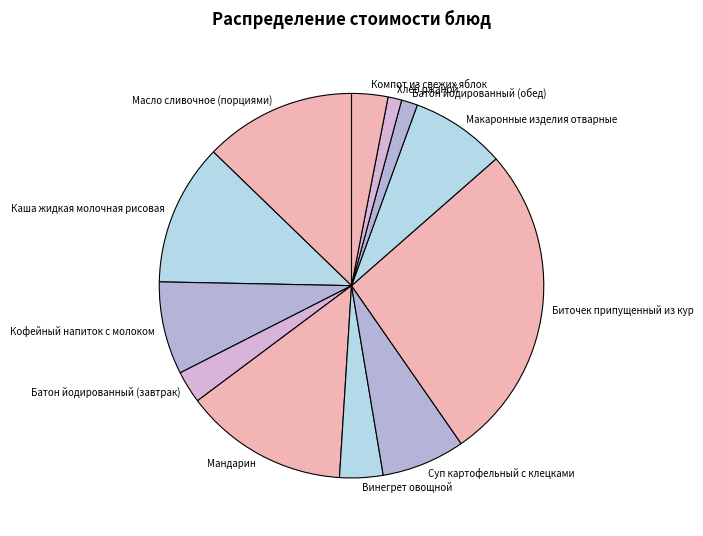

Which category has the biggest portion of the pie?

Биточек припущенный из кур